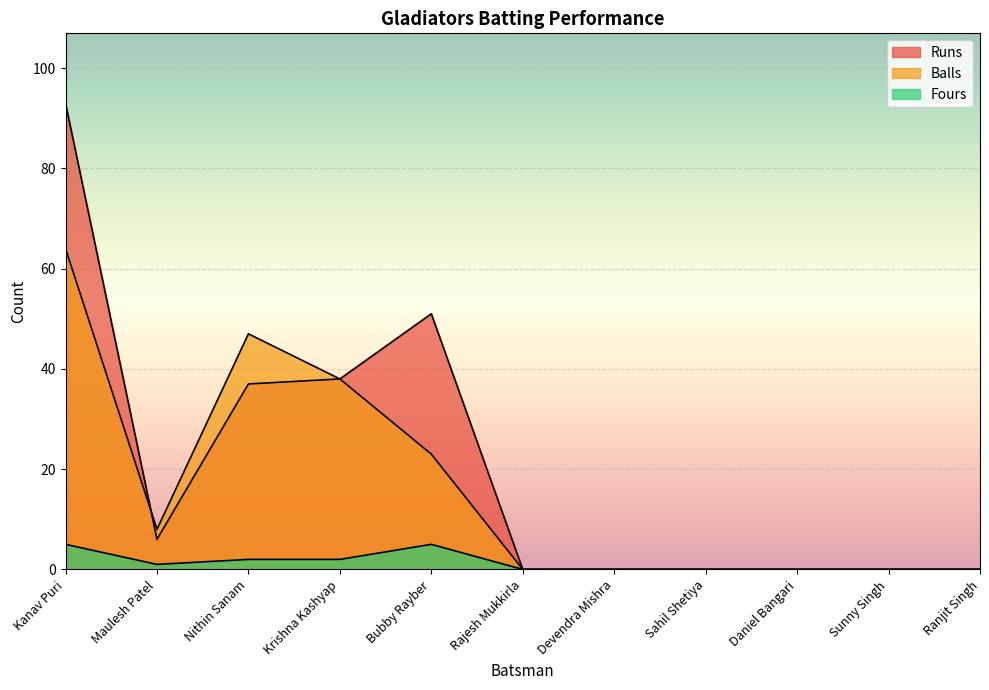

True or false: Runs and Fours cross at least once.

False